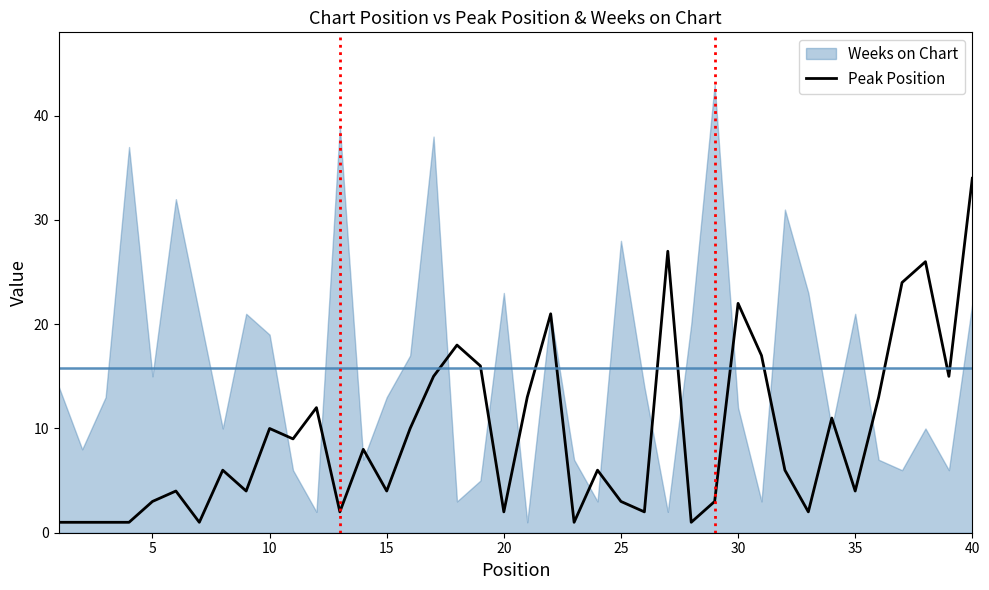

What is the value of the 30th point from the left?

22